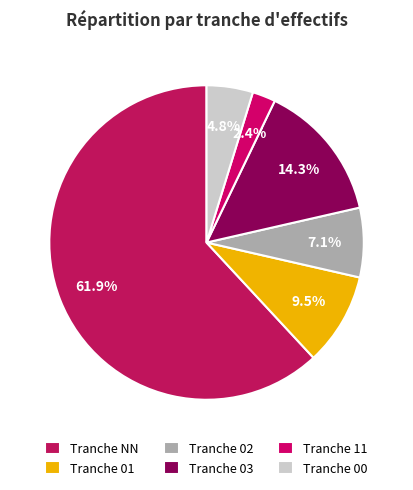

How many slices are in this pie chart?

6